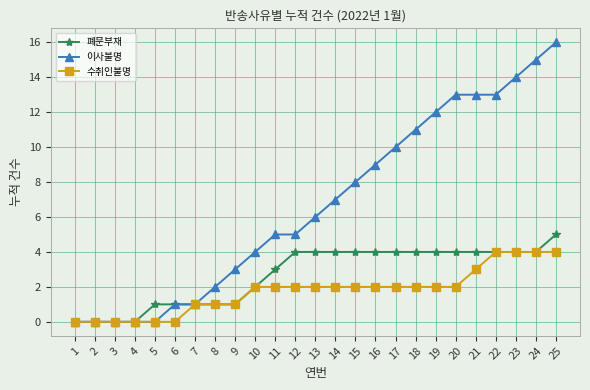

Is it true that 폐문부재 equals 4 at 16?

True